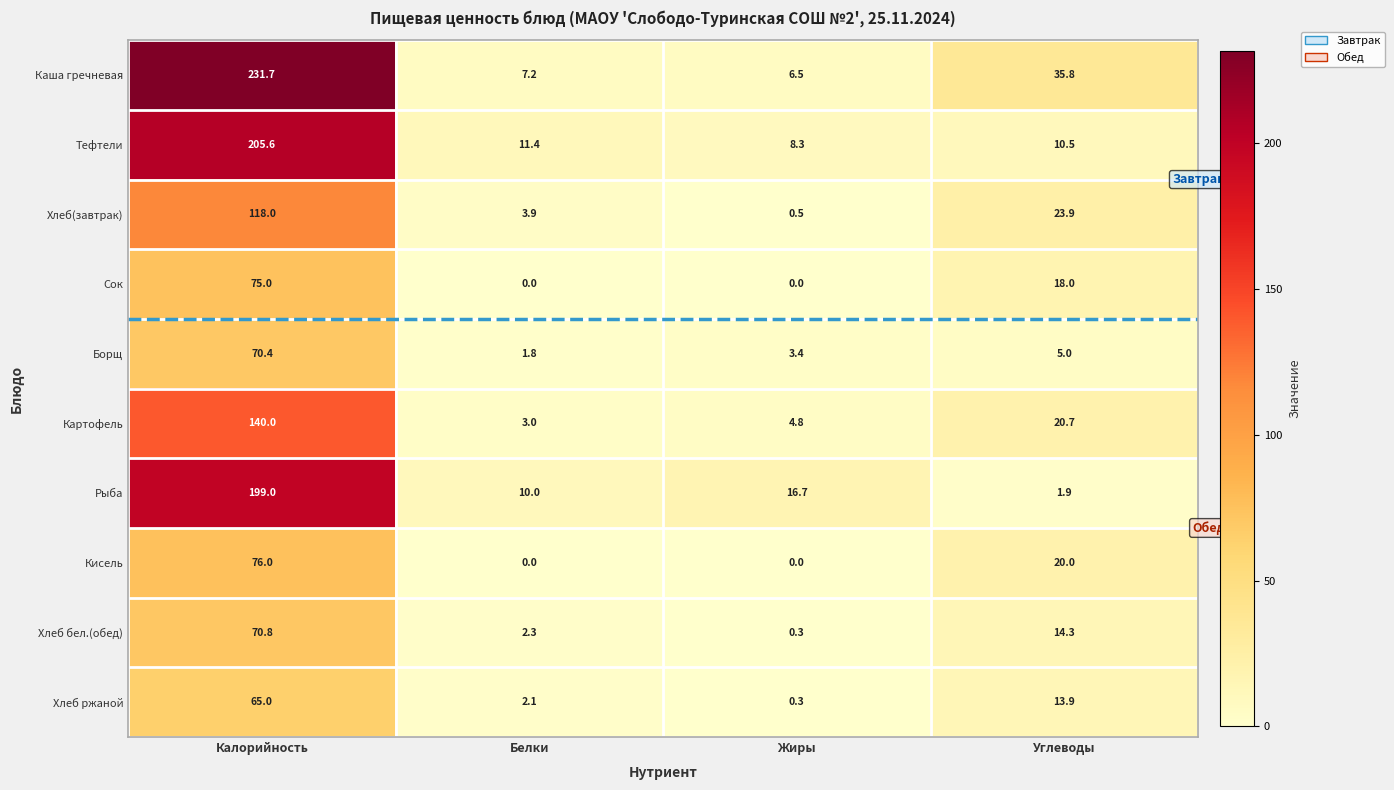

Which series has the largest range (max minus min)?

Каша гречневая